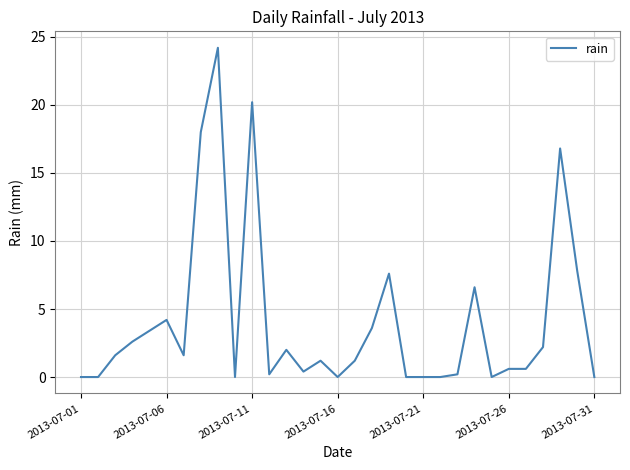

What is the maximum value shown in the chart?

24.2